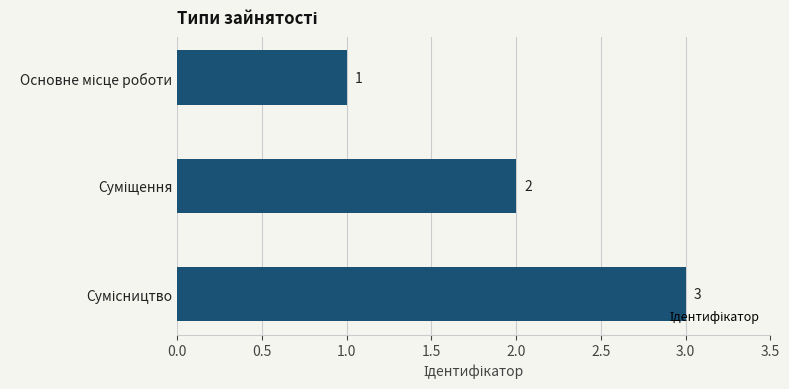

What is the greatest value displayed?

3